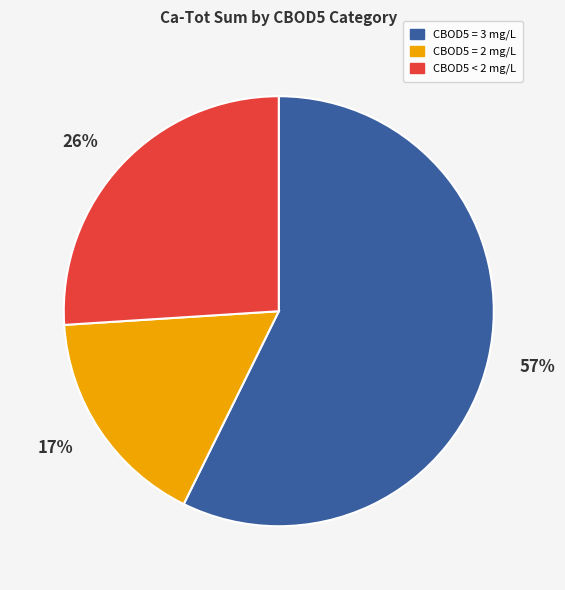

Approximately how many times larger is the value at CBOD5 < 2 mg/L compared to CBOD5 = 3 mg/L?

0.5